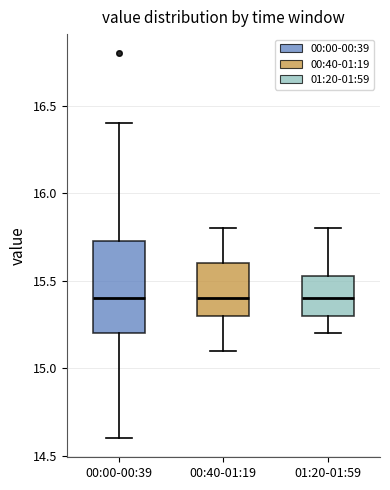

Reading left to right, transcribe this box plot: for each box, give where its median line is, the range the box spans, and where its two whiskers end, as read against the y-axis. The values are not printed on the chart, so give them approximately, as read against the axis.

00:00-00:39: median 15.40, box 15.20 to 15.75, whiskers 14.60 to 16.40
00:40-01:19: median 15.40, box 15.30 to 15.60, whiskers 15.10 to 15.80
01:20-01:59: median 15.40, box 15.30 to 15.55, whiskers 15.20 to 15.80